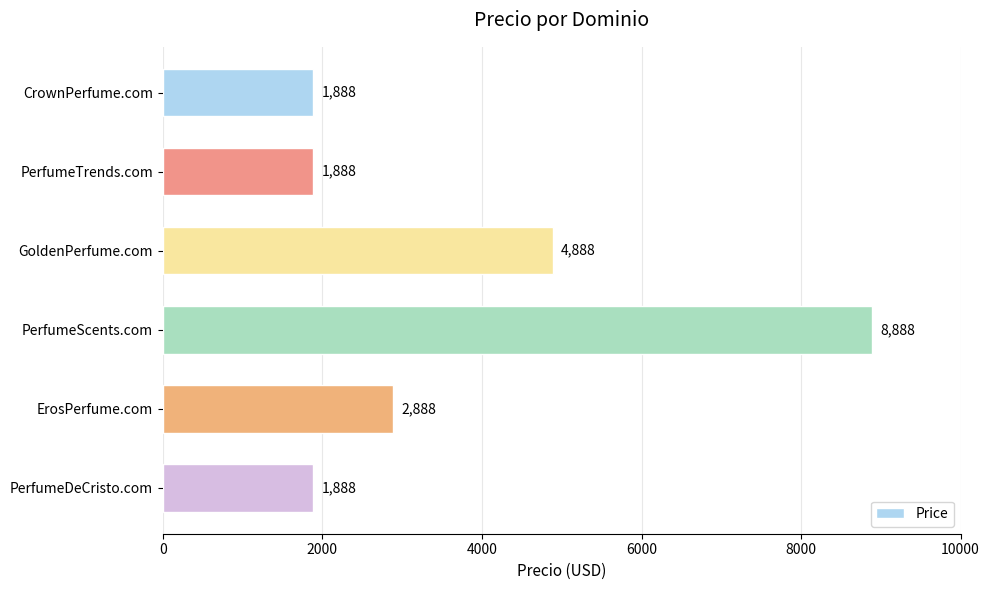

Between CrownPerfume.com and ErosPerfume.com, which is larger?

ErosPerfume.com